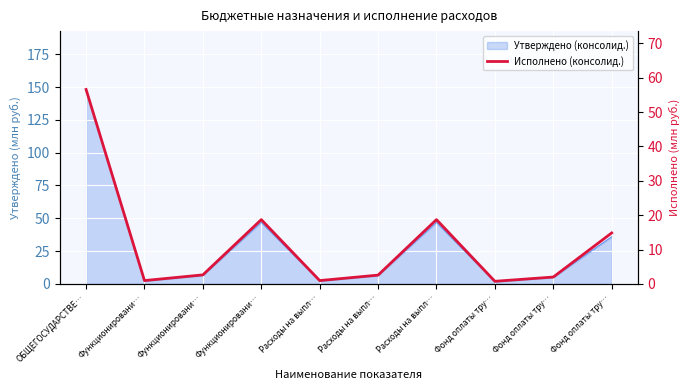

True or false: the data shows 18.7 at Расходы на выпл….

True